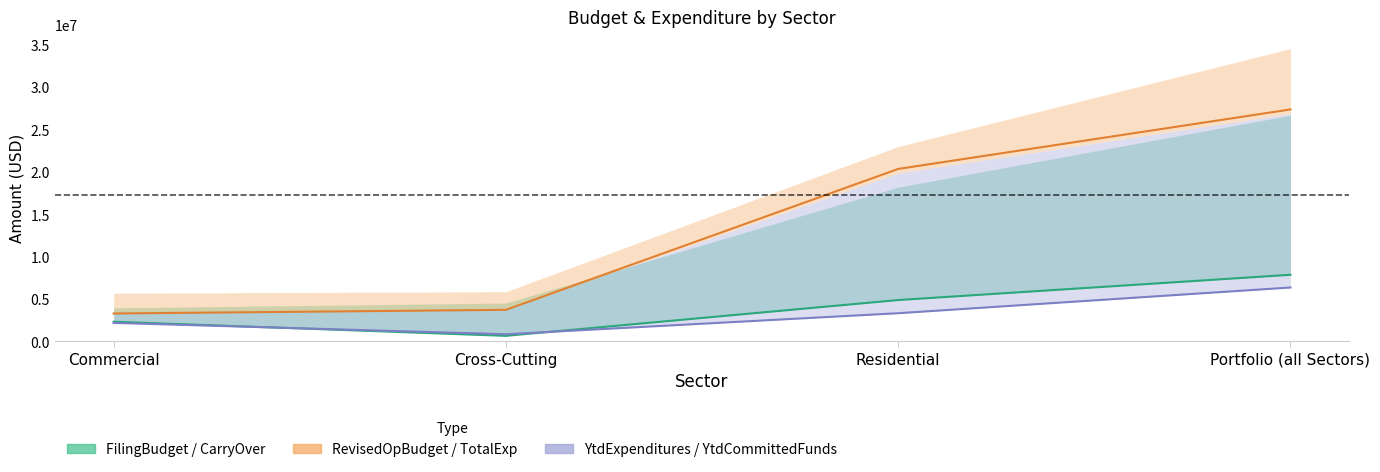

Reading left to right, transcribe all the data shown in this chart.

CarryOver: 2321161	657473	4880251	7858885
TotalExpenditures: 3294133	3725161	20346893	27366188
YtdCommittedFunds: 2186173	847183	3326579	6359934